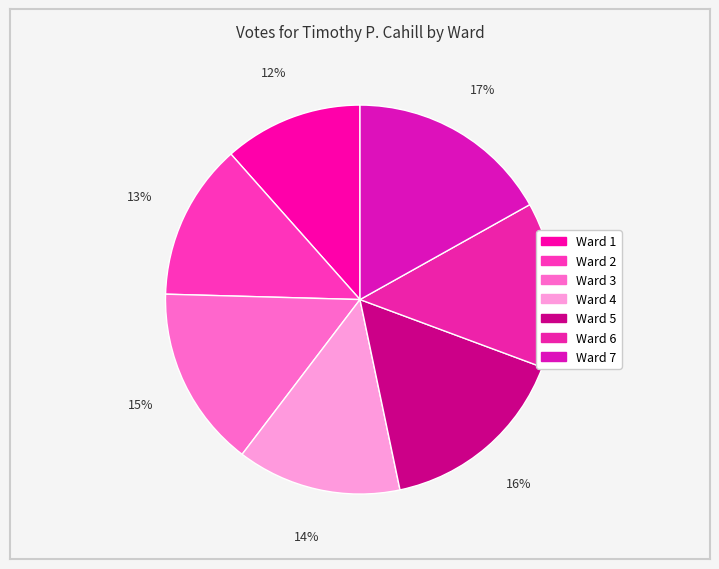

Rank the categories by value from lowest to highest.

Ward 1, Ward 2, Ward 4, Ward 6, Ward 3, Ward 5, Ward 7